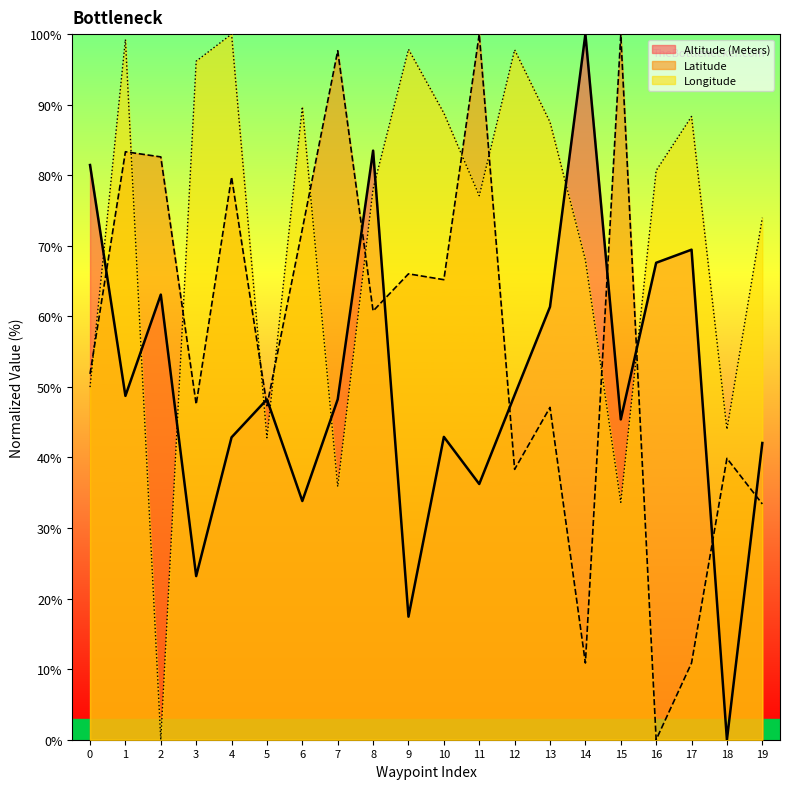

At 7, list the series in order from smallest to largest.

Longitude, Altitude (Meters), Latitude